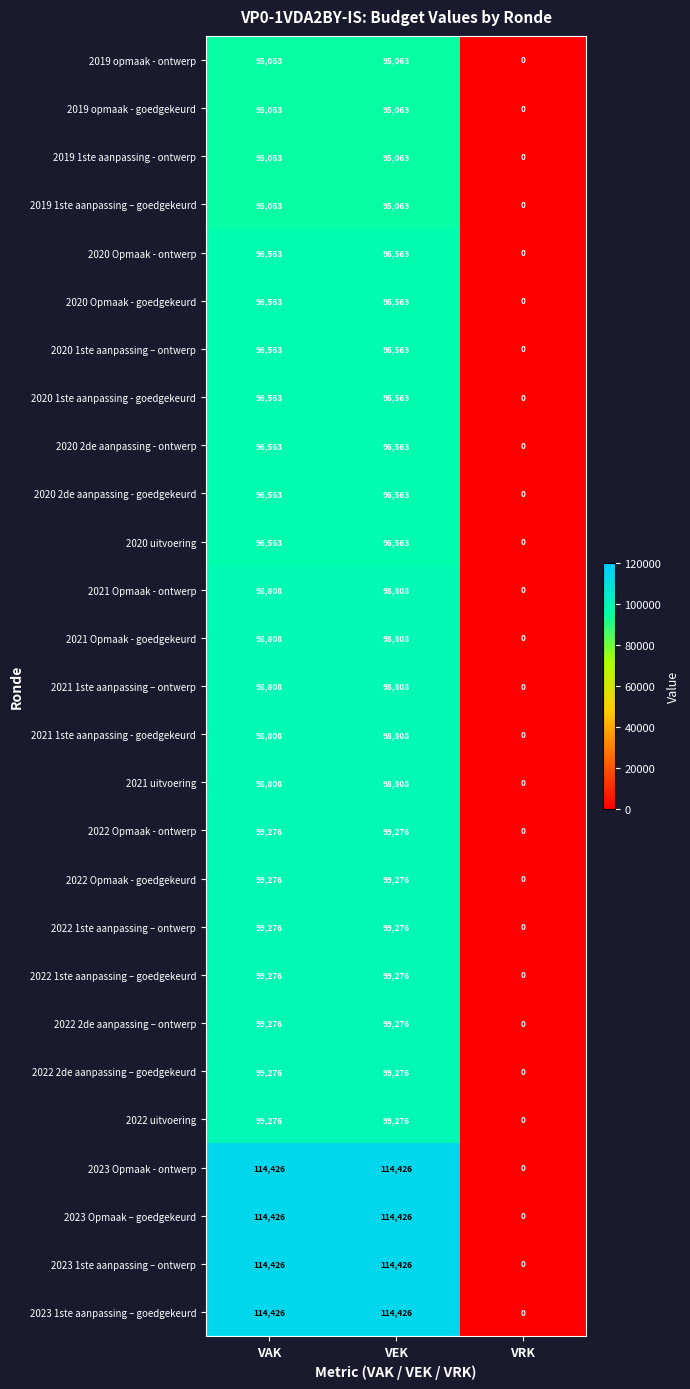

At how many categories does at least one series exceed 11069?

2